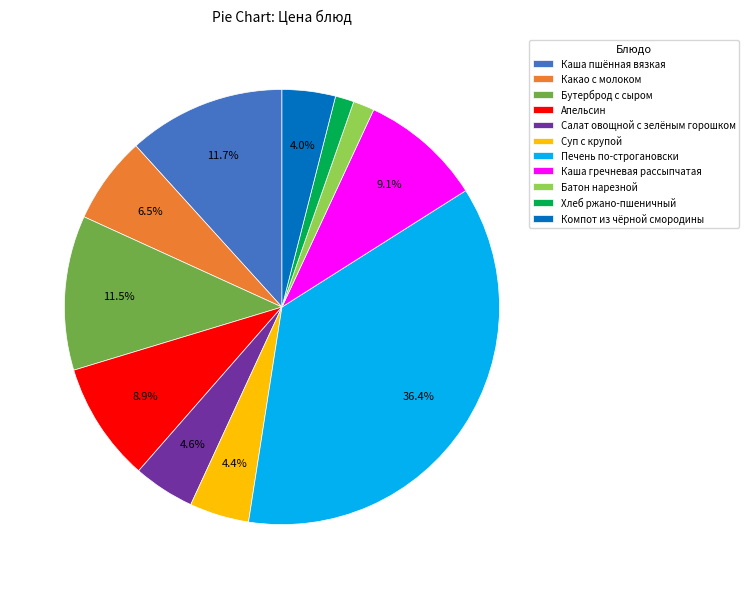

What portion of the pie excludes Каша пшённая вязкая?

88.3%